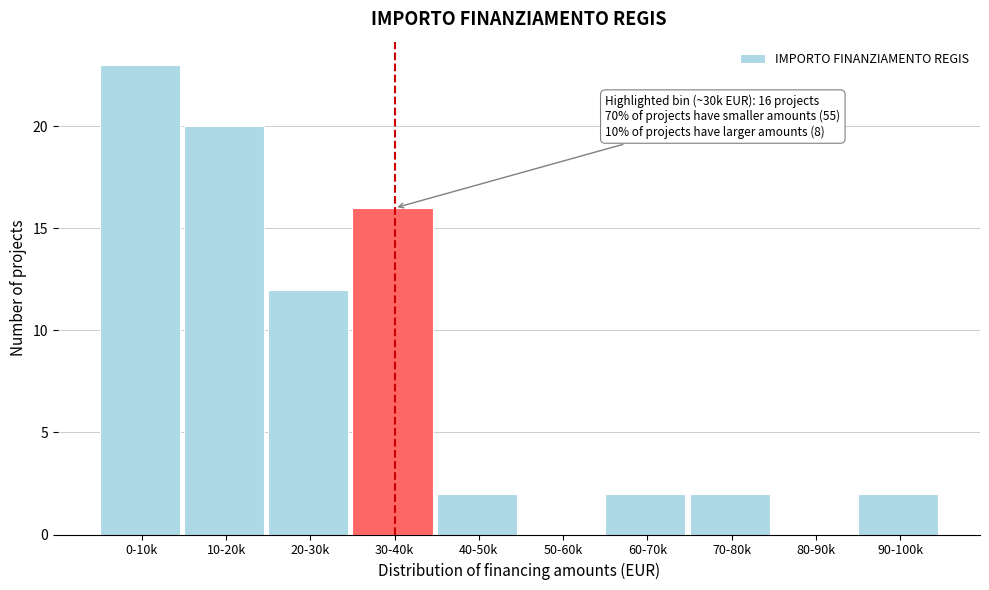

Reading left to right, list all the values displayed in this chart.

0-10k=23	10-20k=20	20-30k=12	30-40k=16	40-50k=2	50-60k=0	60-70k=2	70-80k=2	80-90k=0	90-100k=2